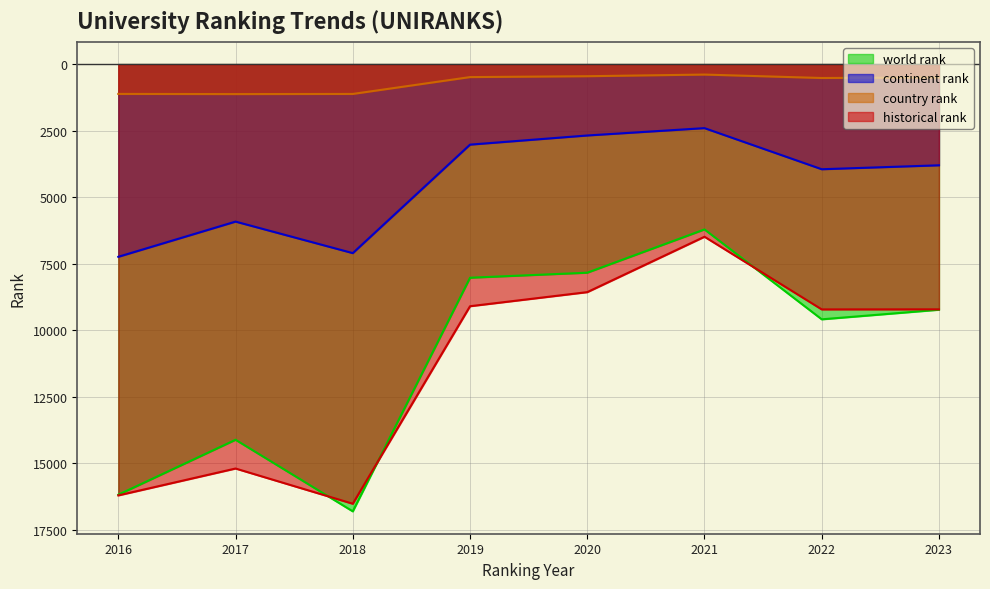

What is the value of the country rank point at the 2nd from the left?

1125.0